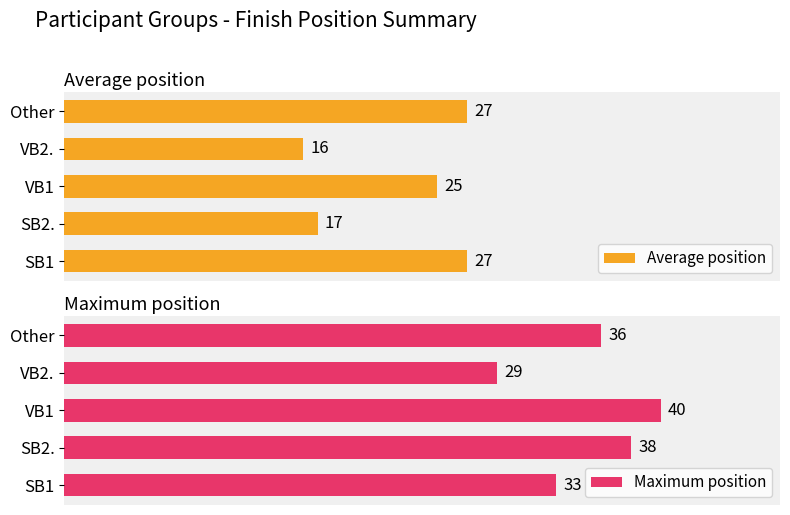

Which series has the widest spread of values?

Average position